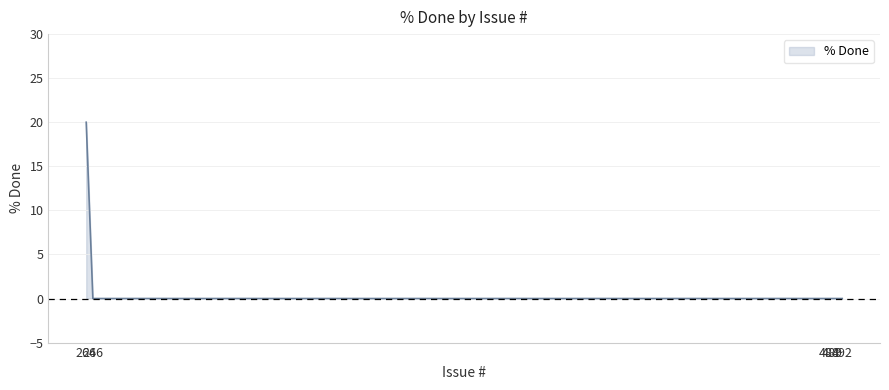

True or false: there are more than 1 points higher than both neighbors.

False